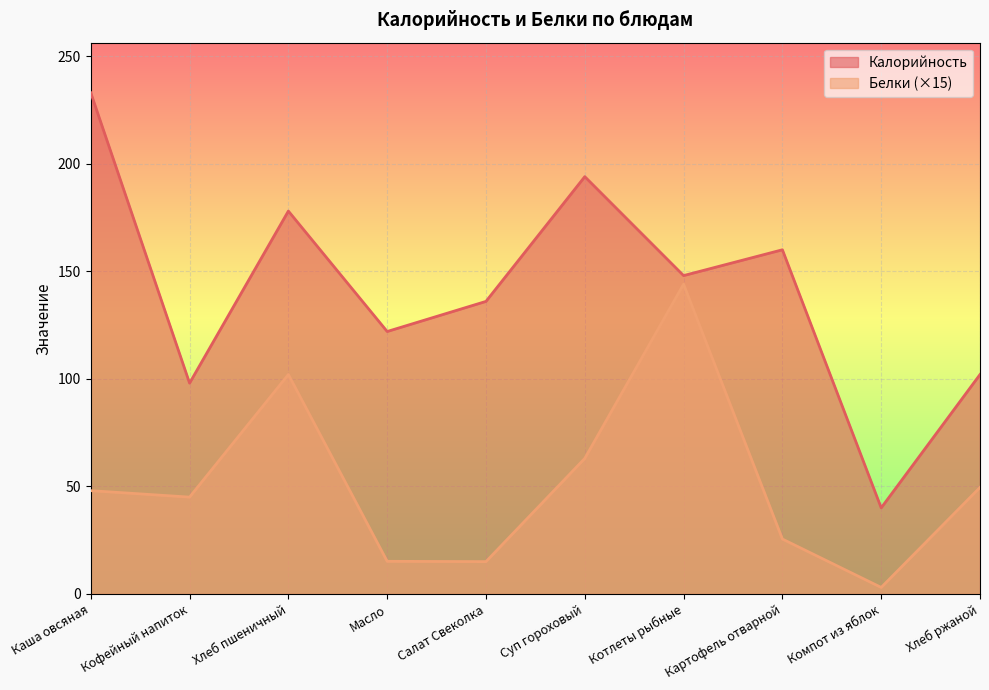

Rank the series by their maximum value, from highest to lowest.

Калорийность, Белки (×15)